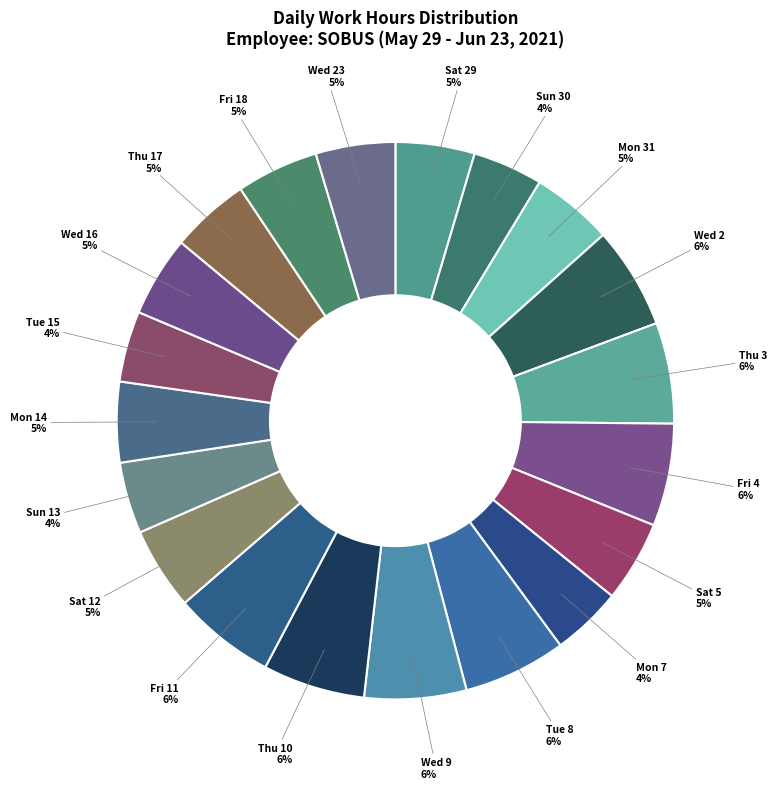

How many segments does this pie chart have?

20